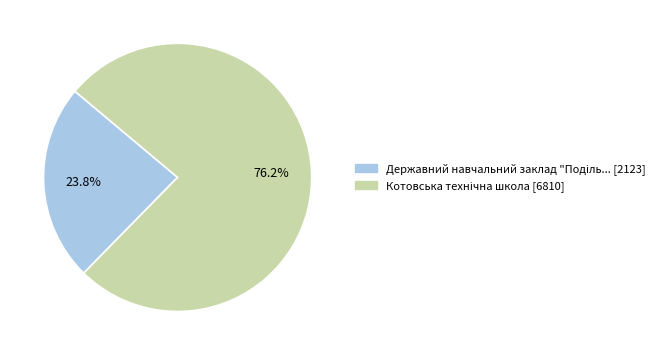

Is there any slice that represents more than half of the pie?

Yes